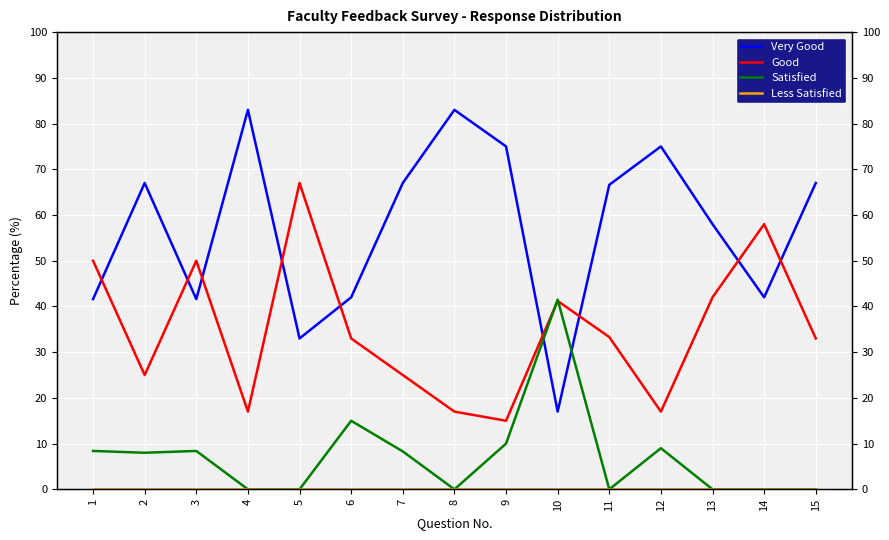

Between 15 and 12, which is larger?

12